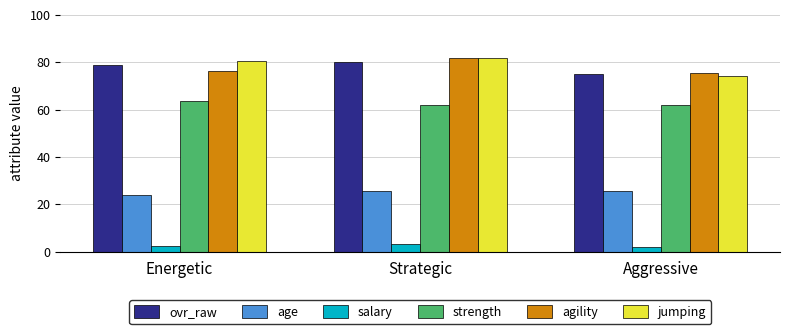

What is the difference between the second highest and minimum values in the age series?

1.5